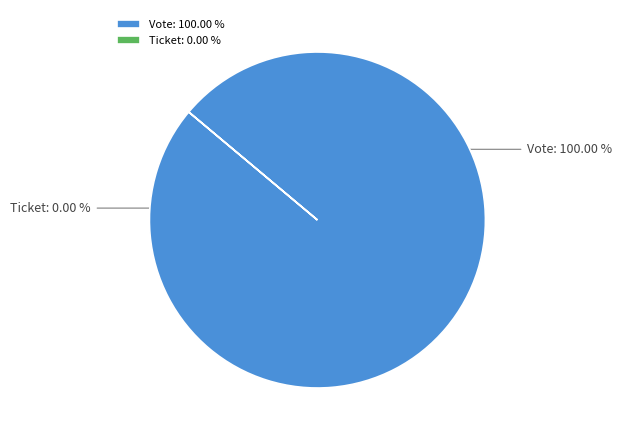

To the nearest percent, what is the combined percentage of Ticket and Vote?

100%